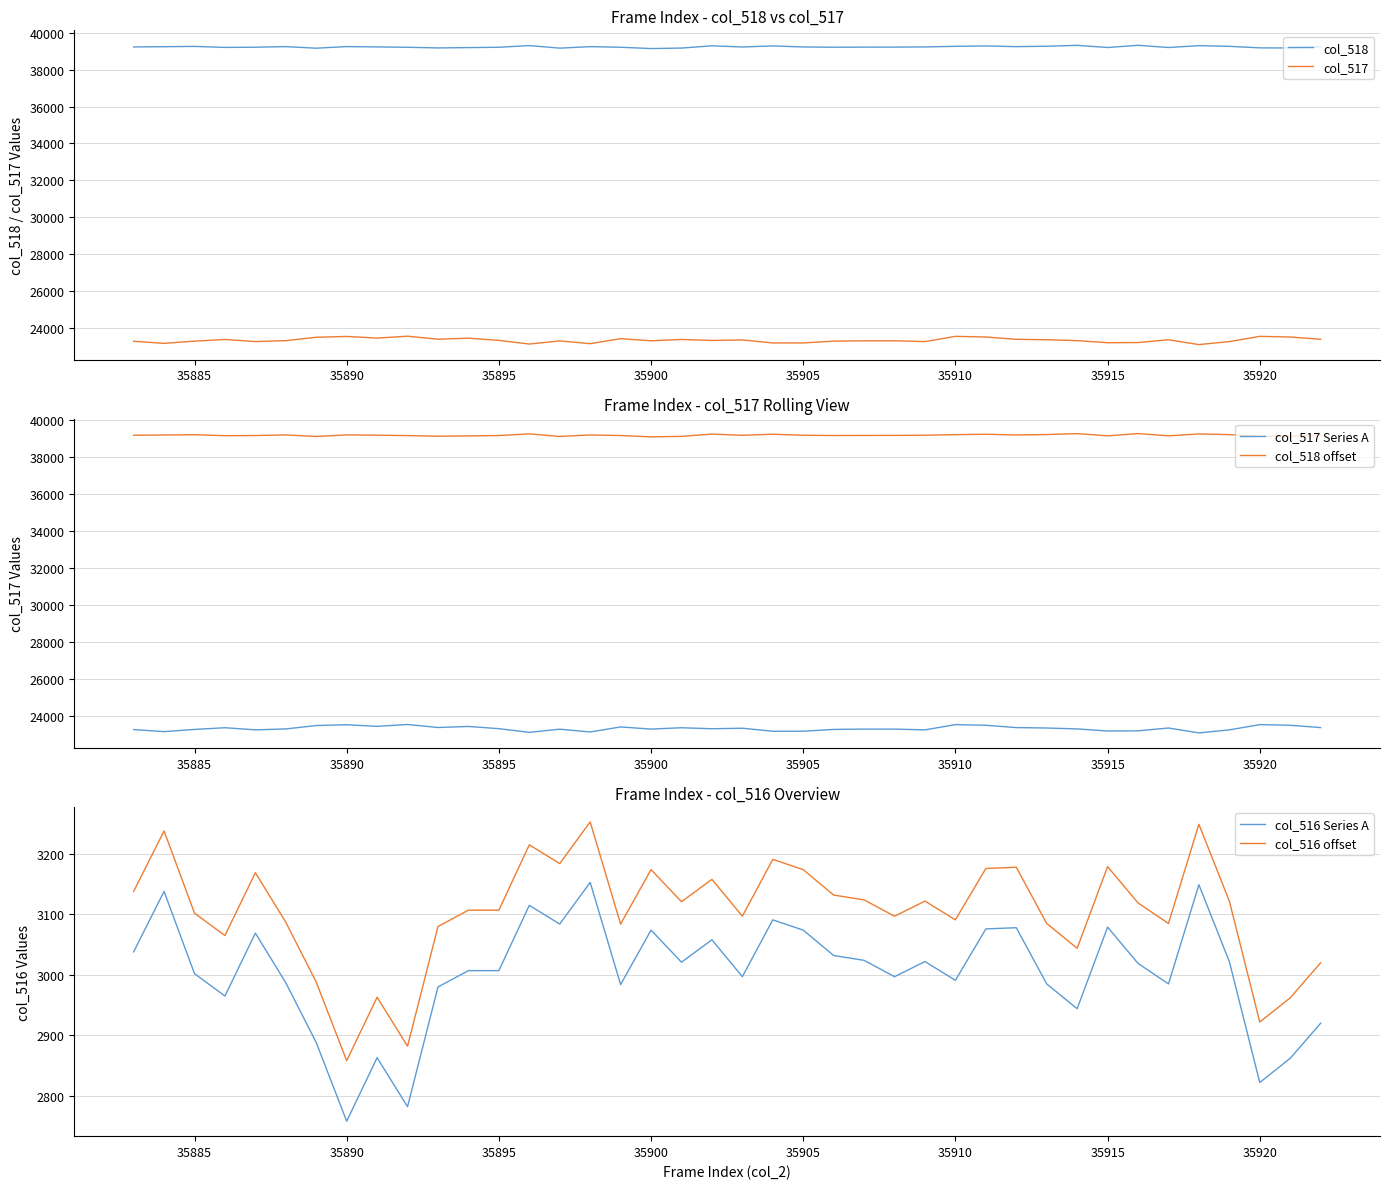

The value of col_516 offset at 35900 is 3174. True or false?

True